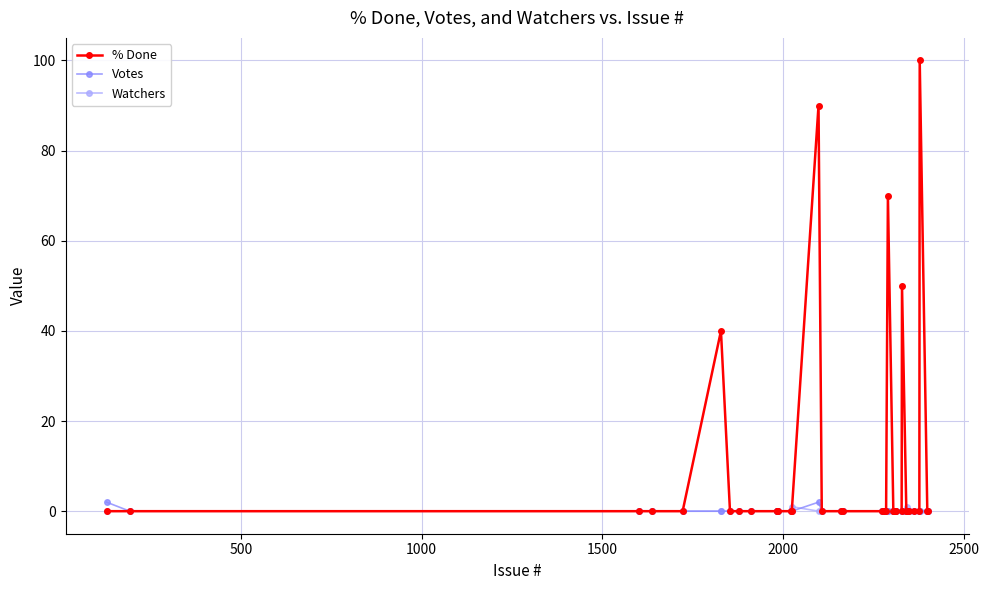

What is the value of the % Done point at the 15th from the left?

90